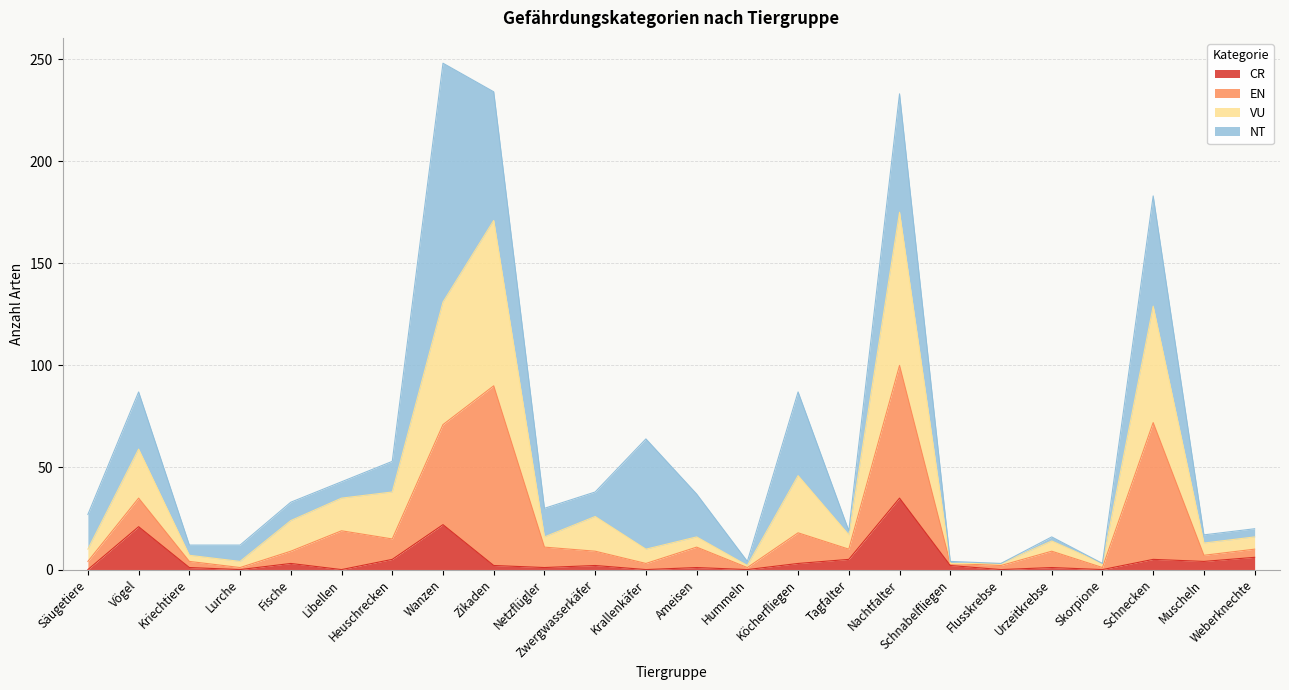

At which label does CR reach its peak?

Nachtfalter